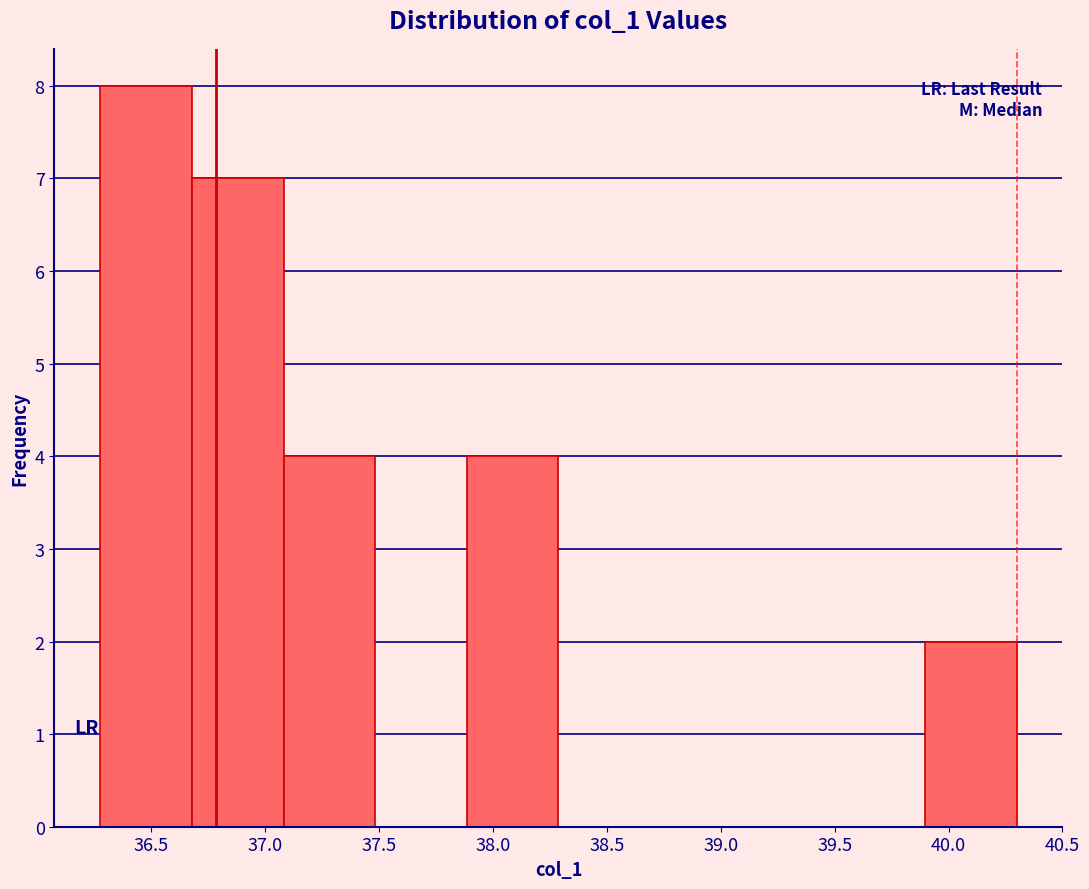

Reading left to right, transcribe this chart: for each bar, give the range it covers on the x-axis and its height. Neither the bar edges nor the heights are printed on the chart, so give them approximately, as read against the axes.

36.3 to 36.7: 8
36.7 to 37.1: 7
37.1 to 37.5: 4
37.5 to 37.9: 0
37.9 to 38.3: 4
38.3 to 38.7: 0
38.7 to 39.1: 0
39.1 to 39.5: 0
39.5 to 39.9: 0
39.9 to 40.3: 2